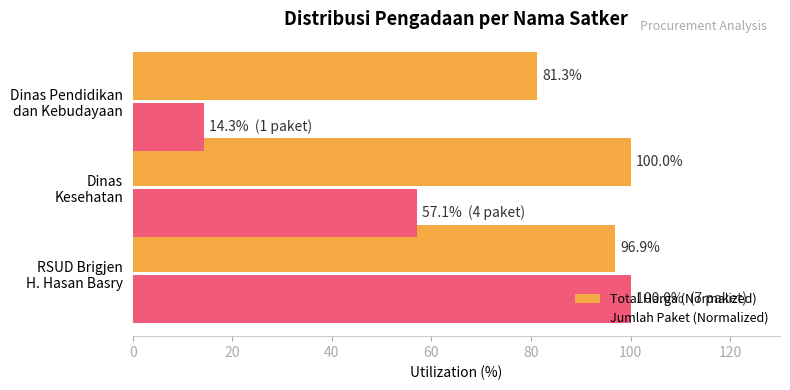

Which series has the largest range (max minus min)?

Jumlah Paket (Normalized)